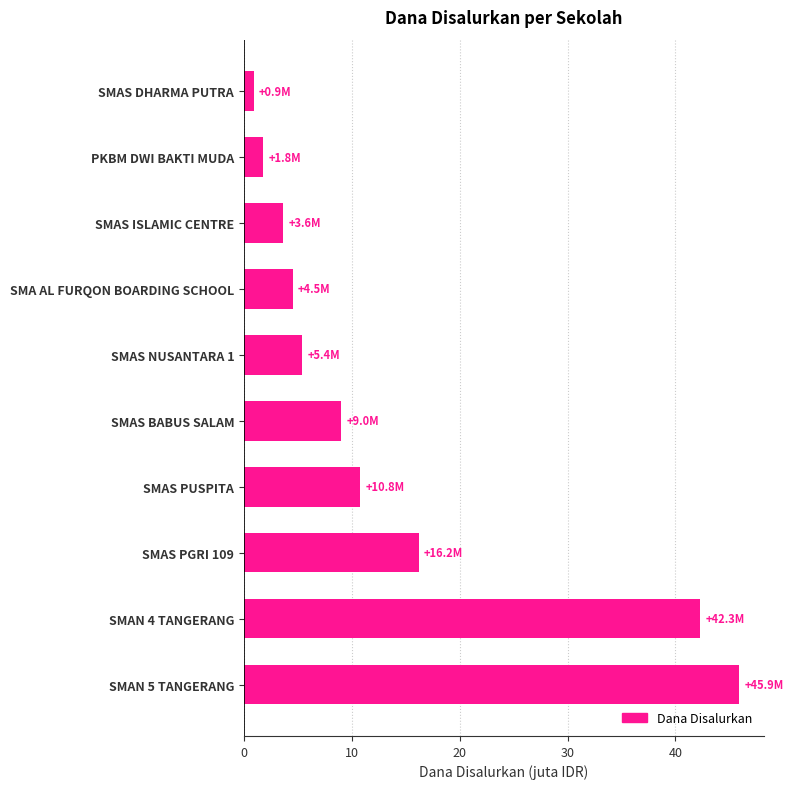

What is the change in value from SMAN 5 TANGERANG to PKBM DWI BAKTI MUDA?

-44.1